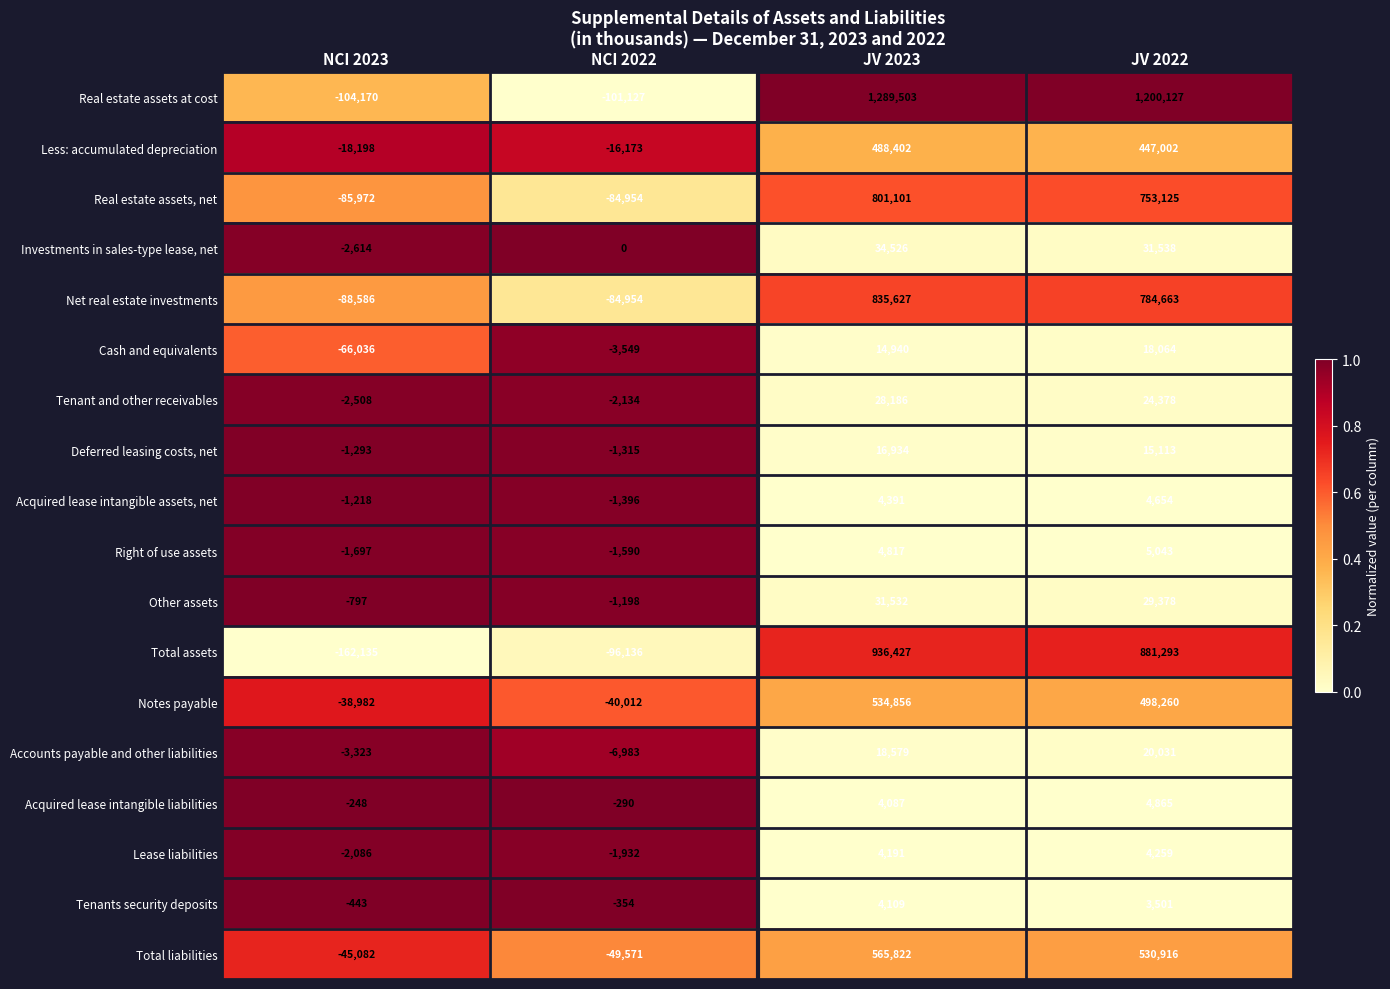

What is the maximum value shown in the chart?

1289503